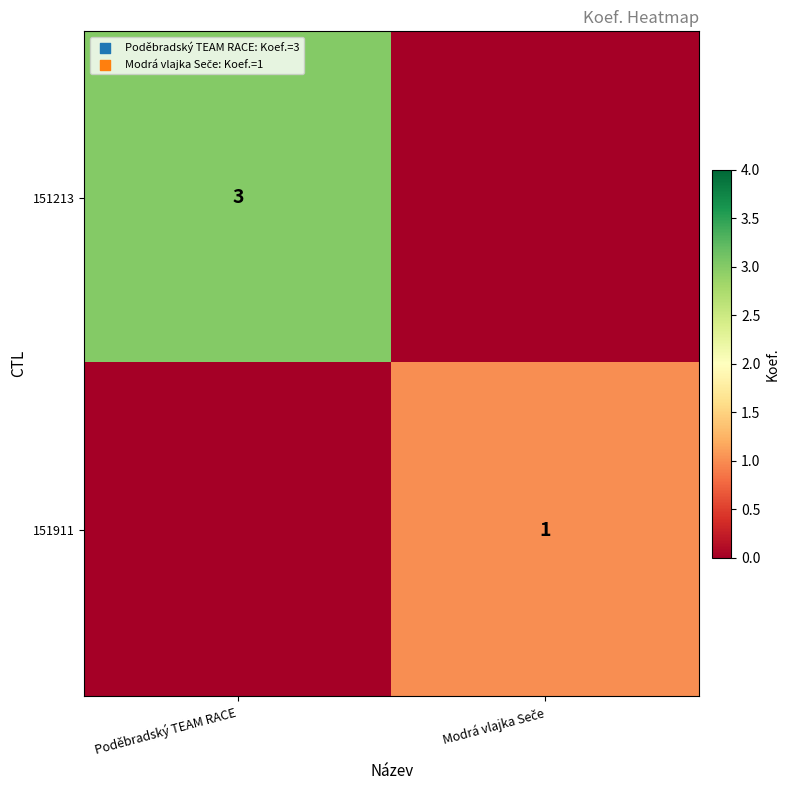

Which category has the highest value across all series?

Poděbradský TEAM RACE